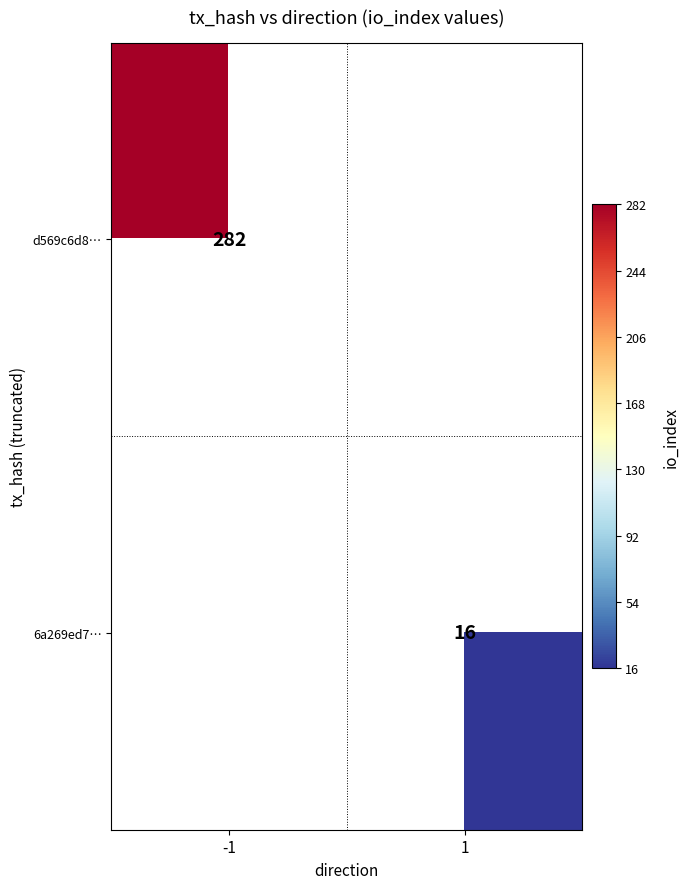

Which has a higher value, 1 or -1?

-1